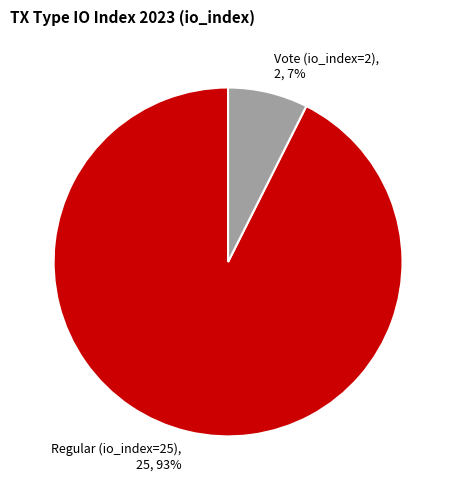

To the nearest percent, what percentage of the pie is Regular (io_index=25)?

93%